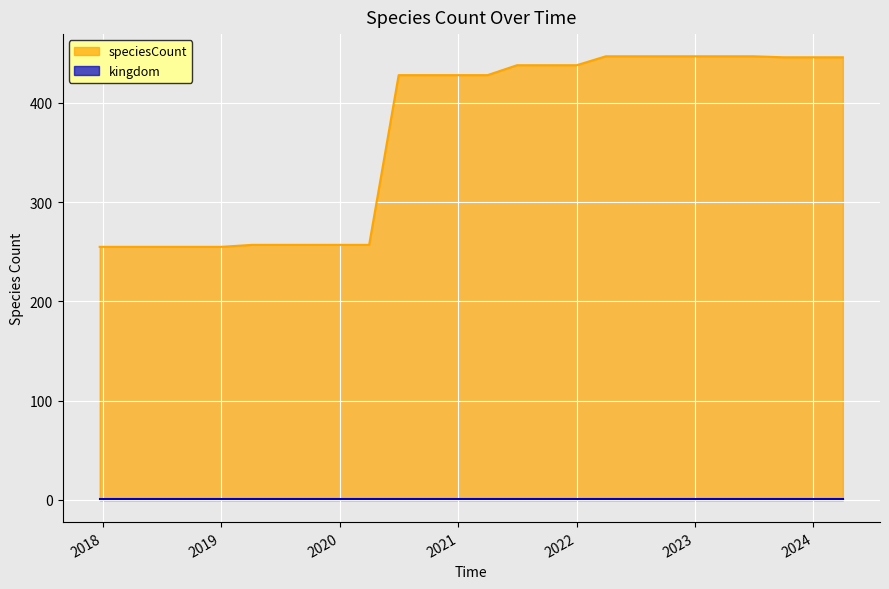

What is the maximum value shown in the chart?

447